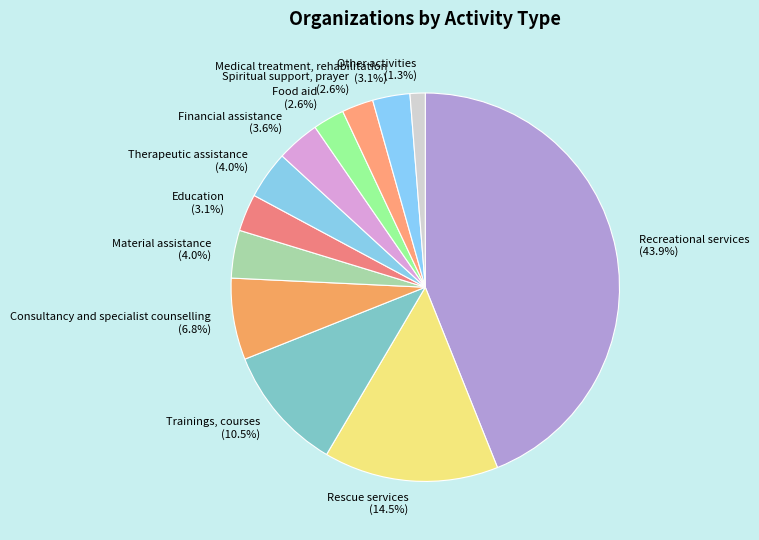

To the nearest percent, what is the combined percentage of Material assistance and Other activities?

5%